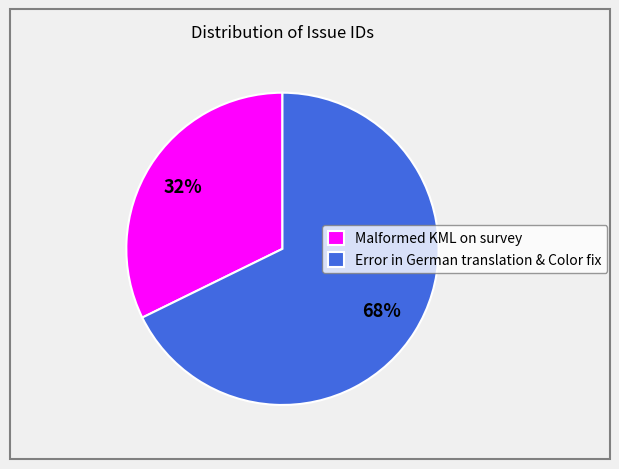

To the nearest percent, what percentage of the pie is Malformed KML on survey?

32%